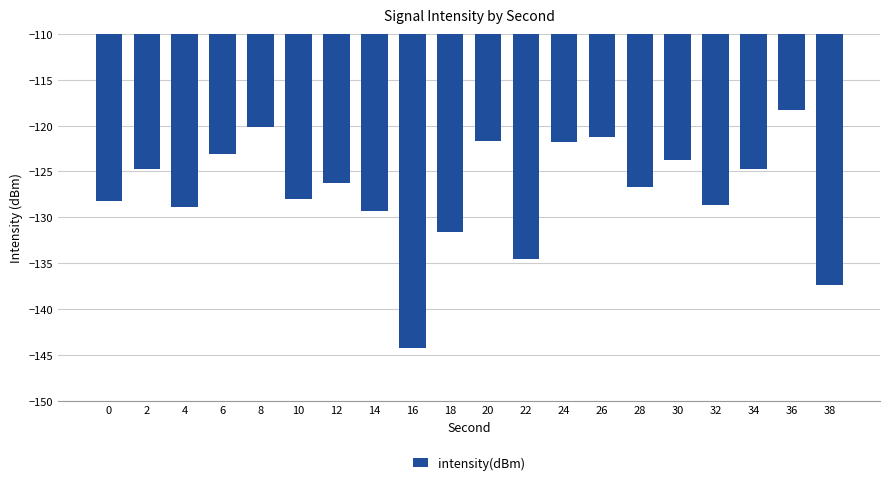

Between 24 and 14, which is larger?

24